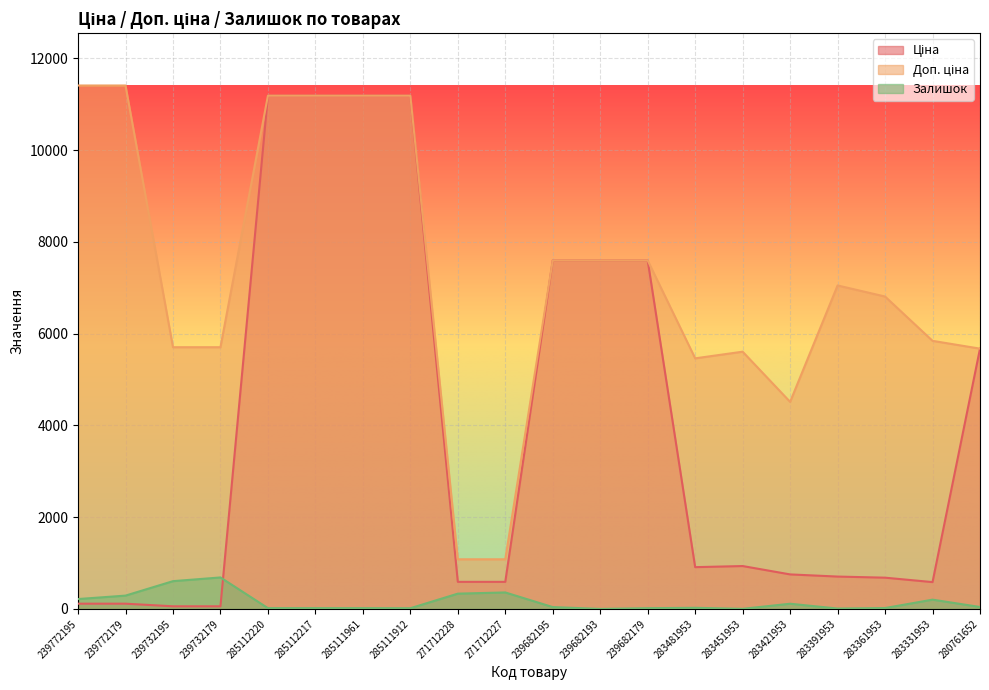

What position from the right is 285112217?

15